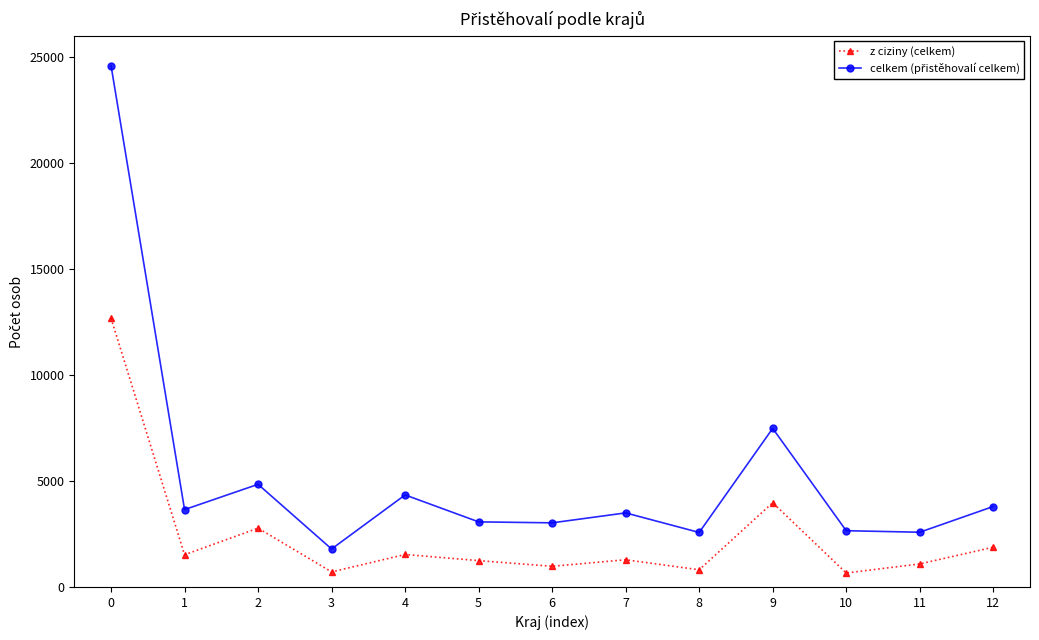

What is the spread (max minus min) of values at 8?

1760